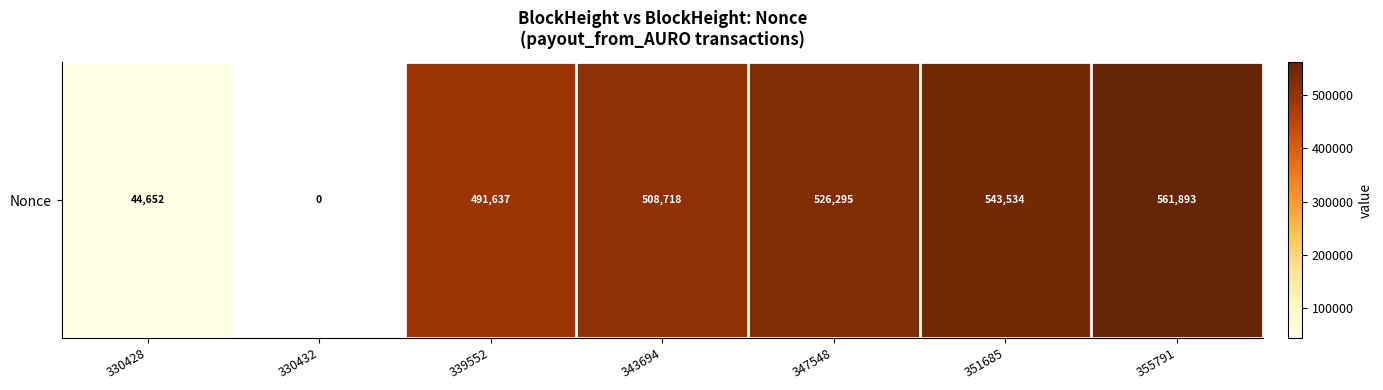

The chart shows a value of 798077 at 351685. True or false?

False